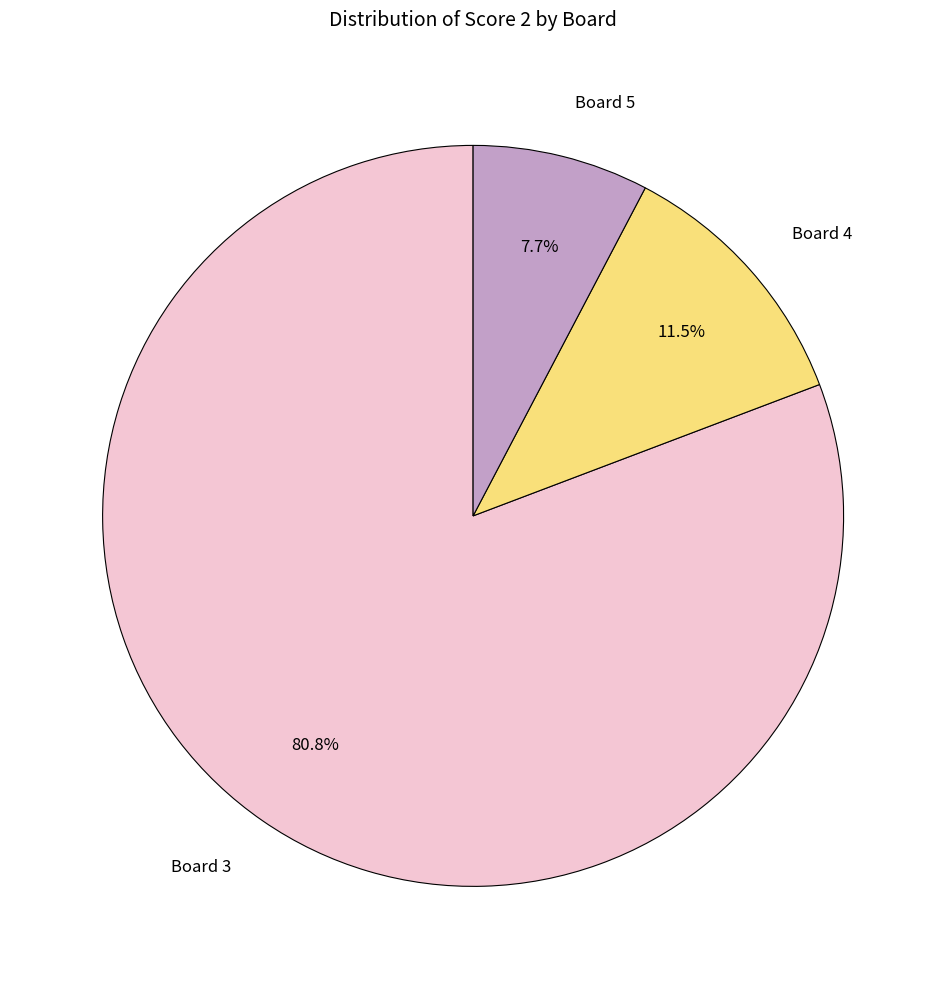

What is the largest slice in the pie chart?

Board 3